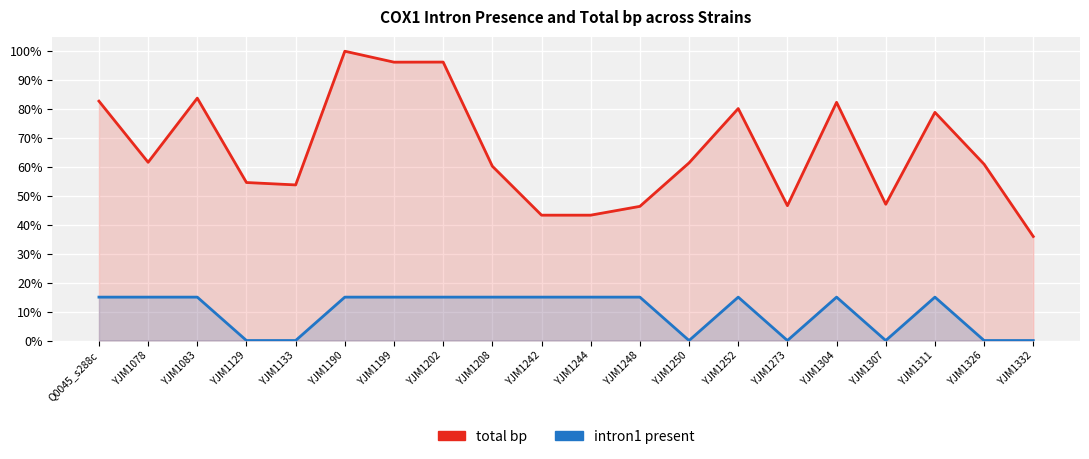

Reading left to right, list all the values displayed in this chart.

total bp (normalized): Q0045_s288c=0.8	YJM1078=0.6	YJM1083=0.8	YJM1129=0.5	YJM1133=0.5	YJM1190=1.0	YJM1199=1.0	YJM1202=1.0	YJM1208=0.6	YJM1242=0.4	YJM1244=0.4	YJM1248=0.5	YJM1250=0.6	YJM1252=0.8	YJM1273=0.5	YJM1304=0.8	YJM1307=0.5	YJM1311=0.8	YJM1326=0.6	YJM1332=0.4
intron1 present (scaled): Q0045_s288c=0.1	YJM1078=0.1	YJM1083=0.1	YJM1129=0.0	YJM1133=0.0	YJM1190=0.1	YJM1199=0.1	YJM1202=0.1	YJM1208=0.1	YJM1242=0.1	YJM1244=0.1	YJM1248=0.1	YJM1250=0.0	YJM1252=0.1	YJM1273=0.0	YJM1304=0.1	YJM1307=0.0	YJM1311=0.1	YJM1326=0.0	YJM1332=0.0